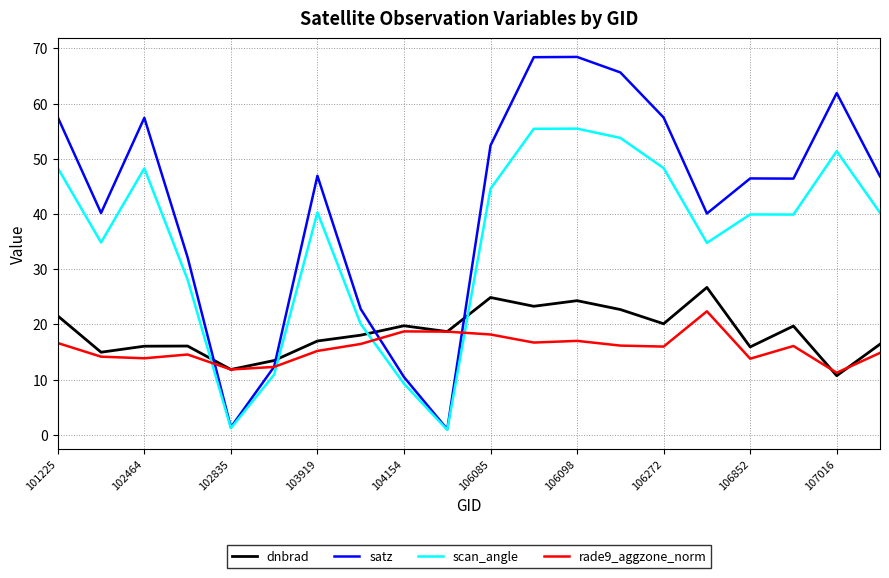

Which series has the largest range (max minus min)?

satz